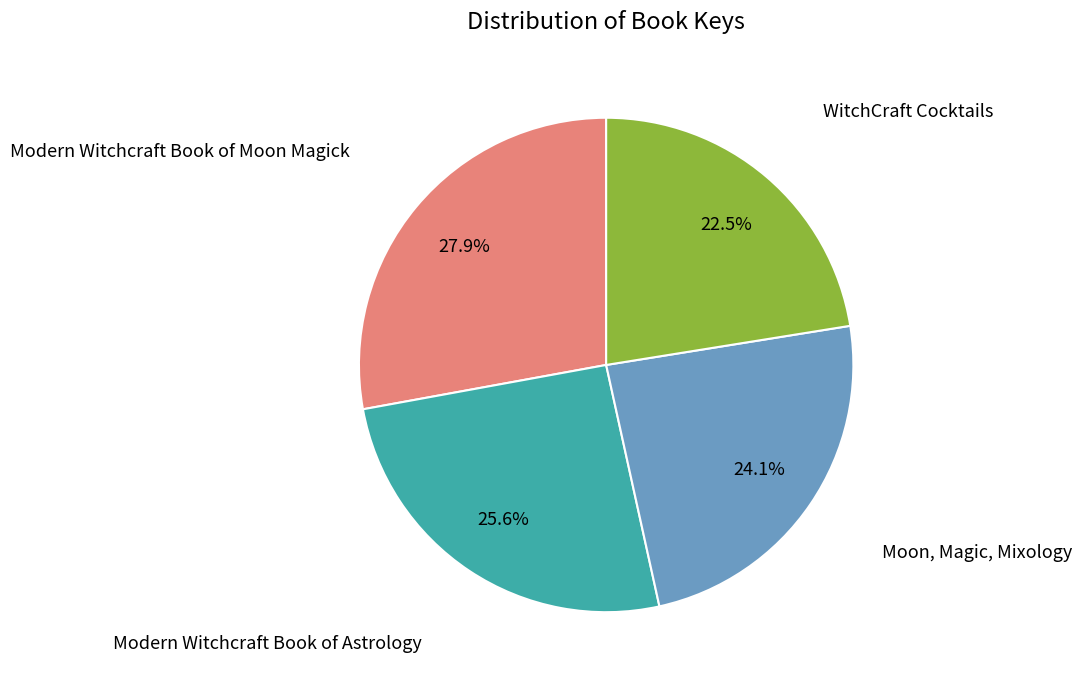

Is there any slice that represents more than half of the pie?

No